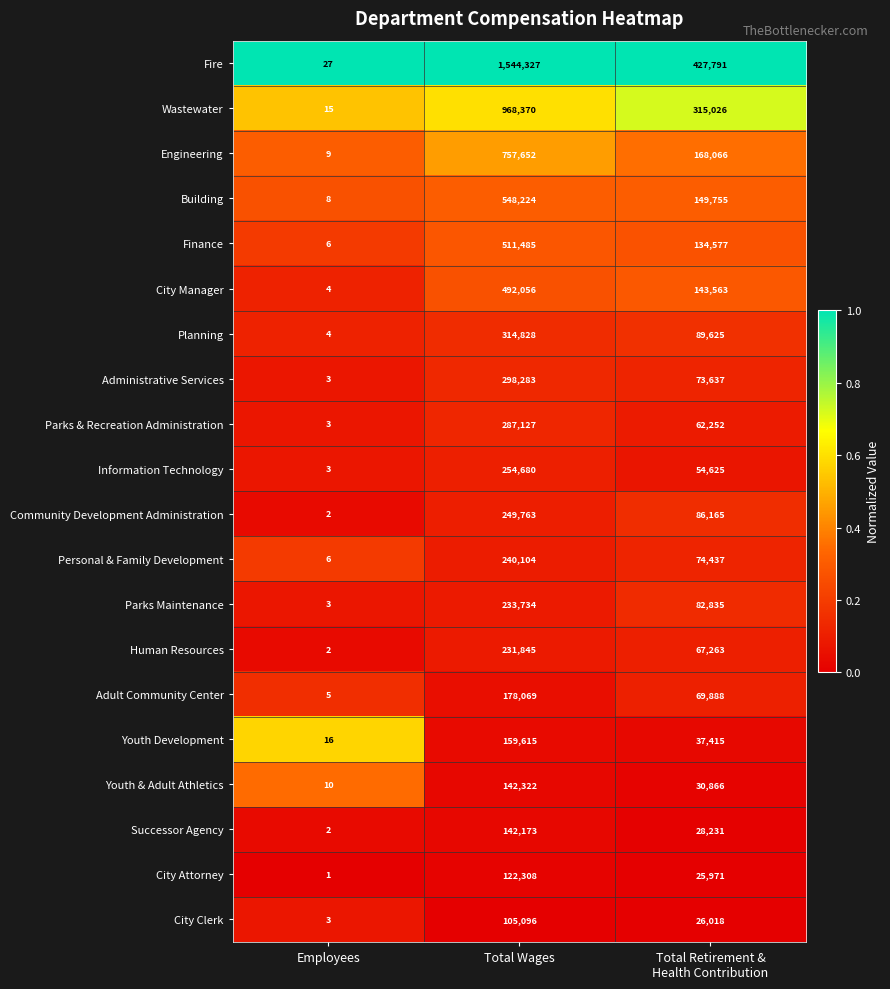

At which label does Information Technology first exceed 54625?

Total Wages